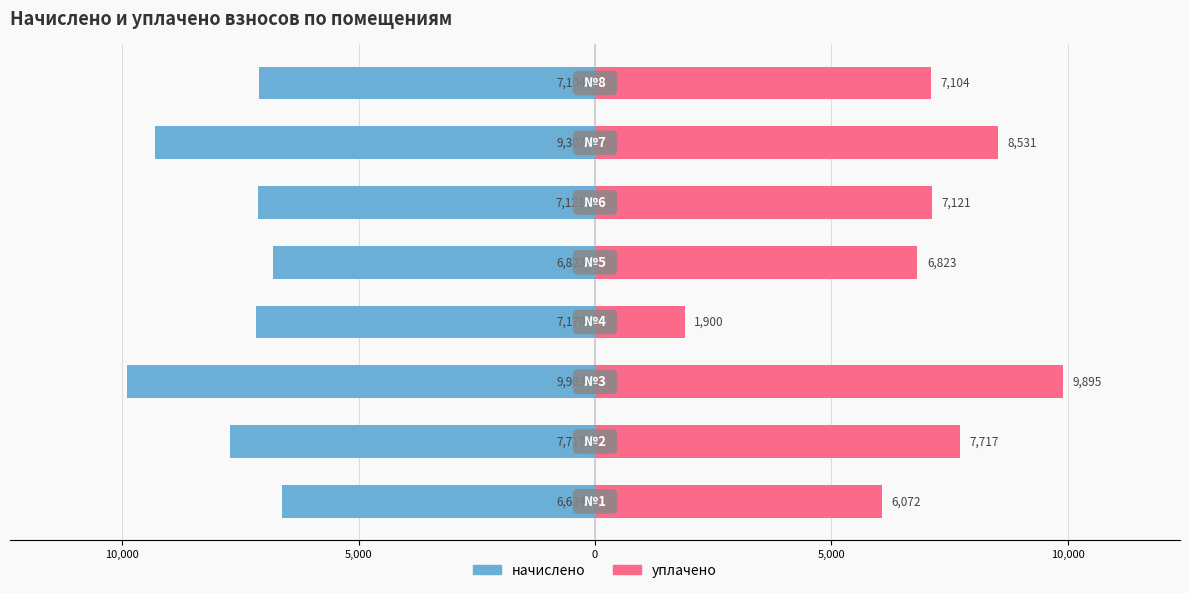

How many categories are shown in the chart?

8